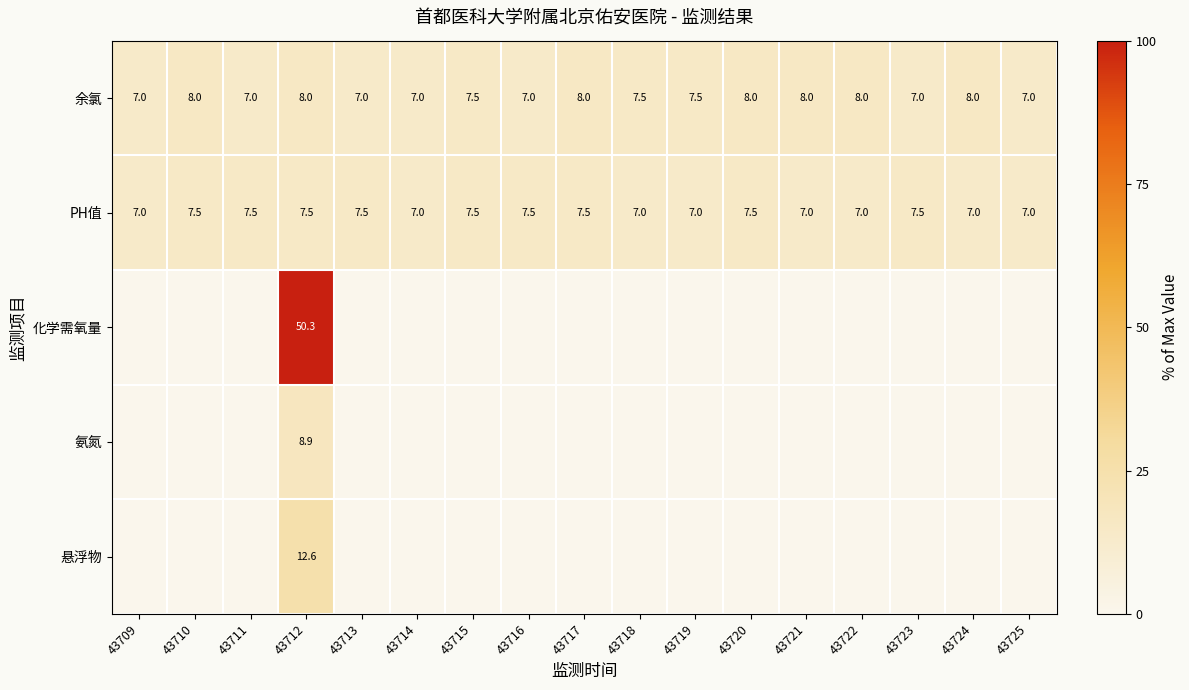

What is the minimum value for 余氯?

7.0